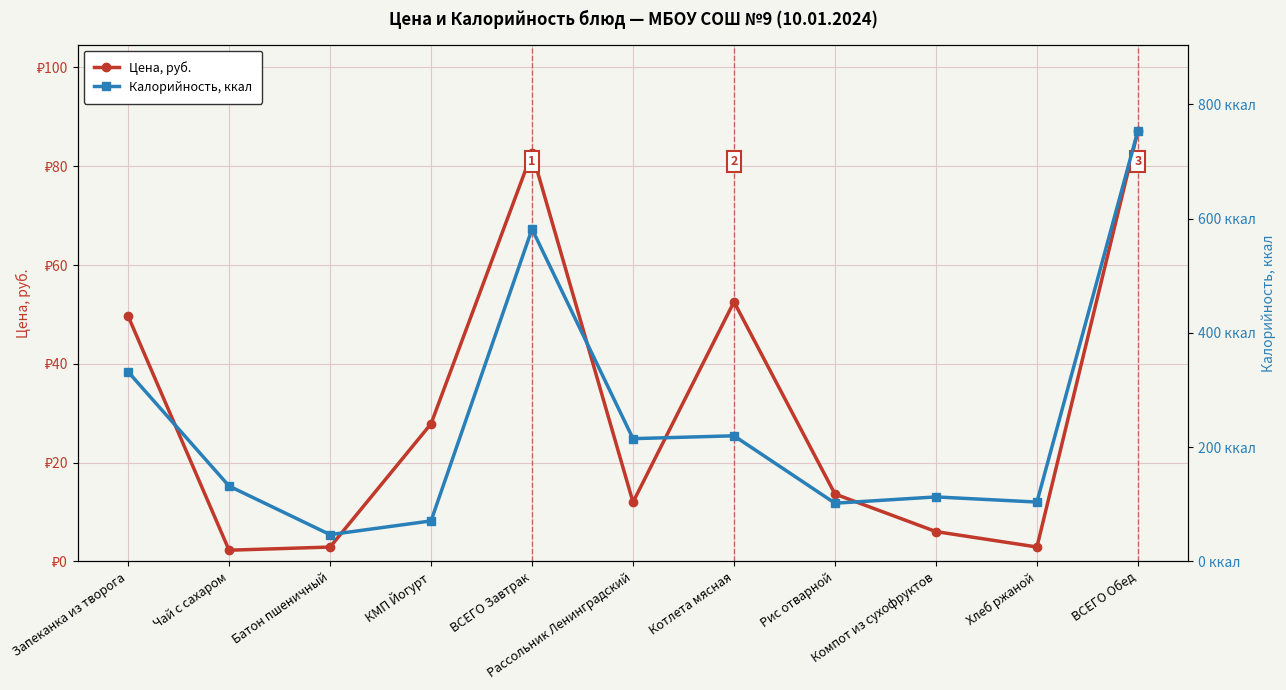

At which category is the sum across all series the highest?

ВСЕГО Обед